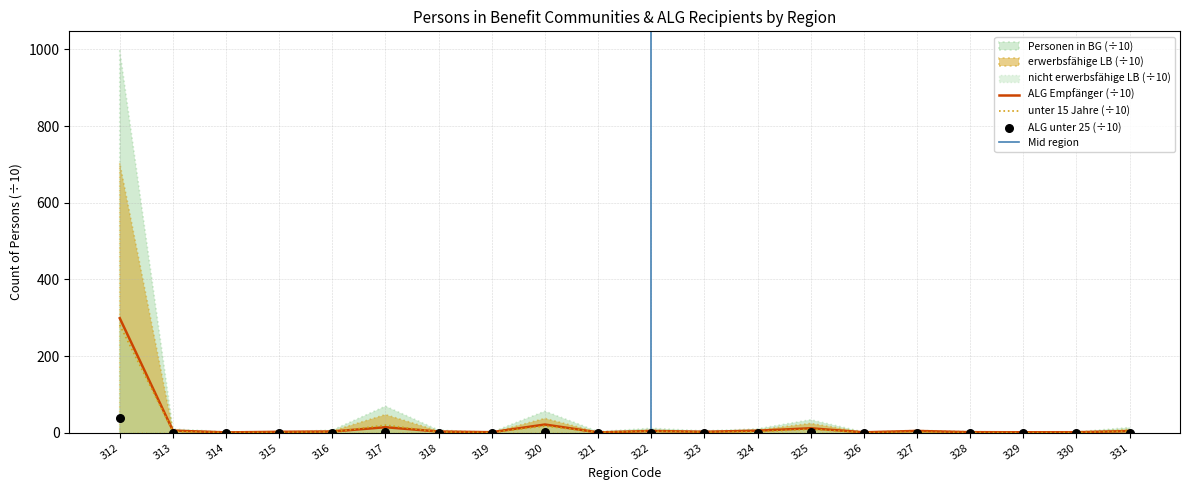

At how many categories does at least one series exceed 277?

1